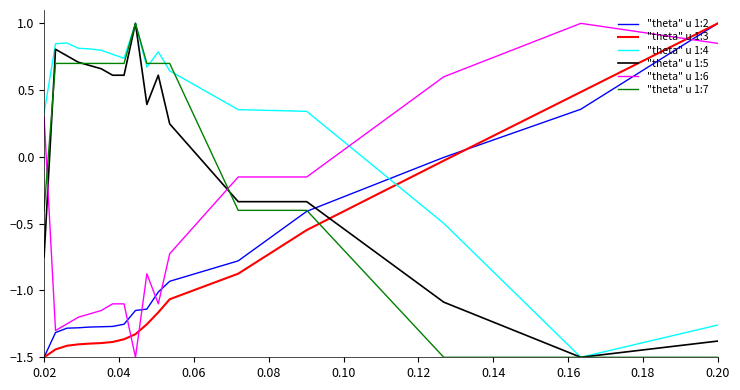

What is the highest value of the "theta" u 1:3 series?

1.0